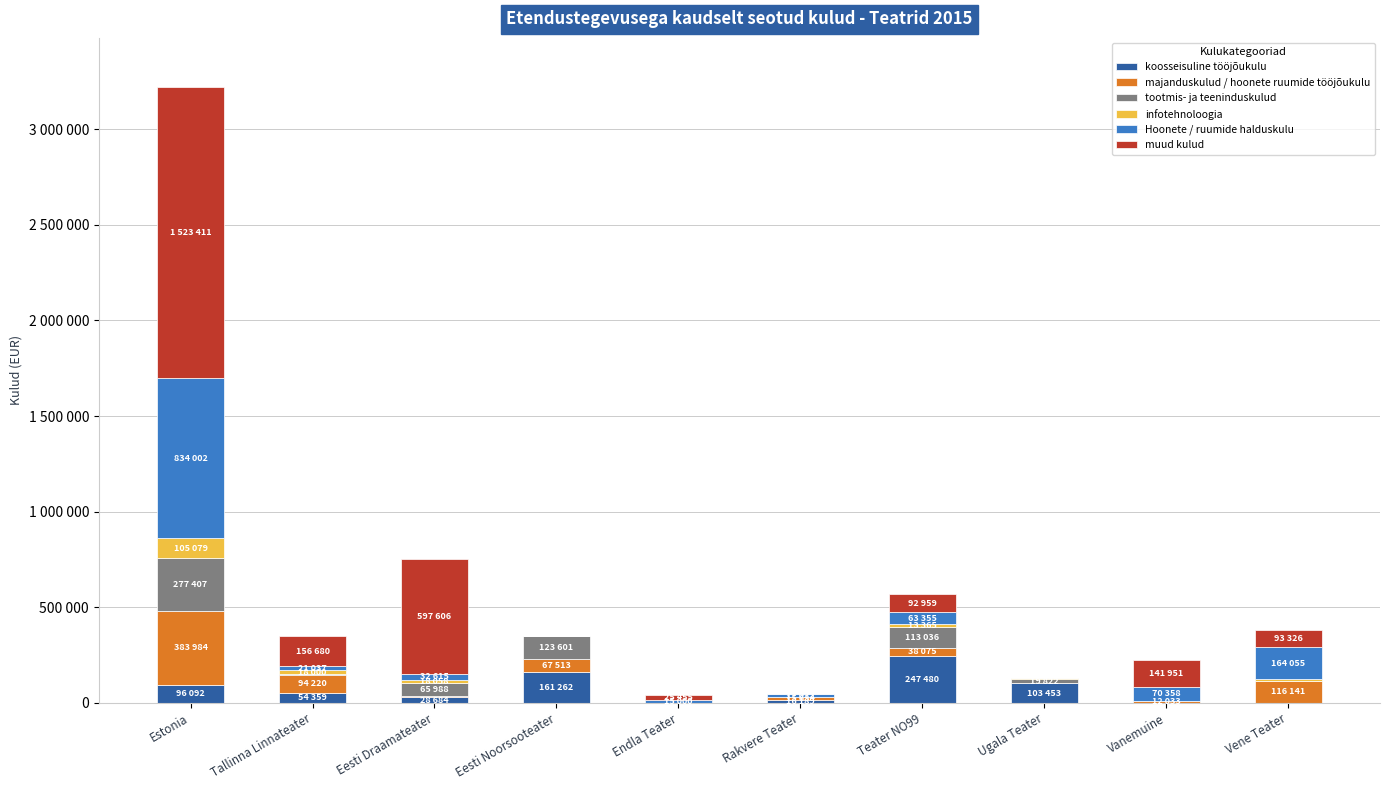

Between Ugala Teater and Vanemuine, which series saw the biggest shift?

muud kulud